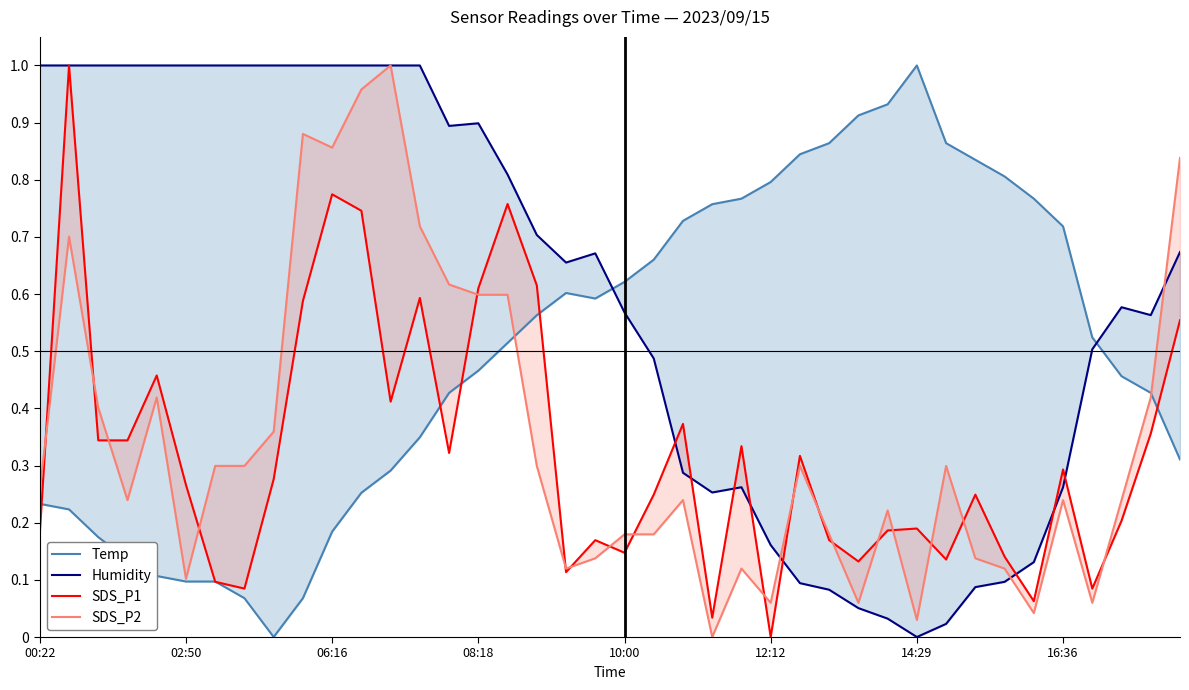

What is the greatest value displayed?

1.0